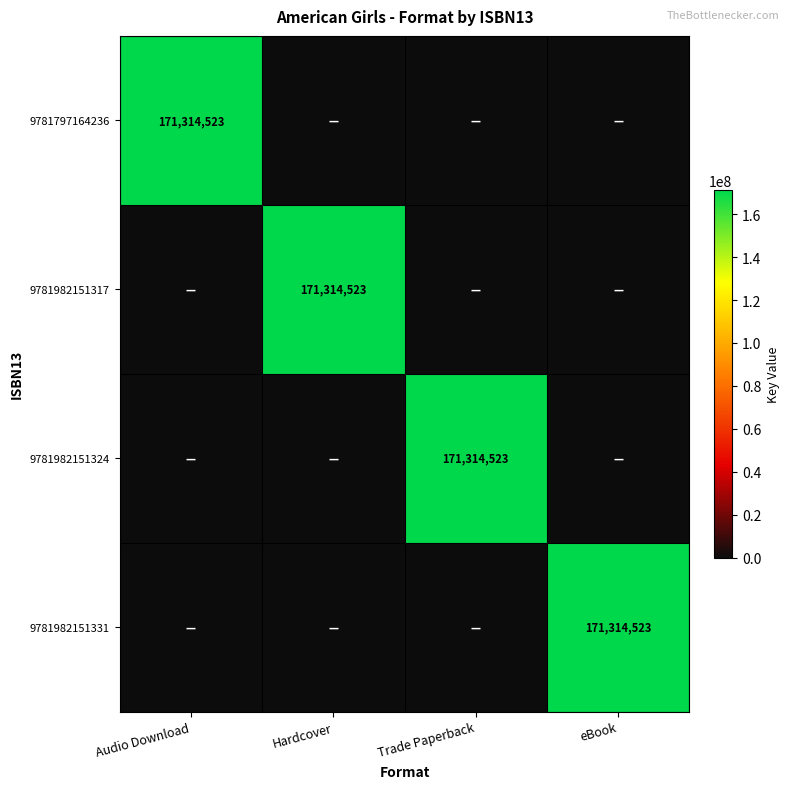

Where is 9781982151331 nearest to the value 85657261?

Audio Download